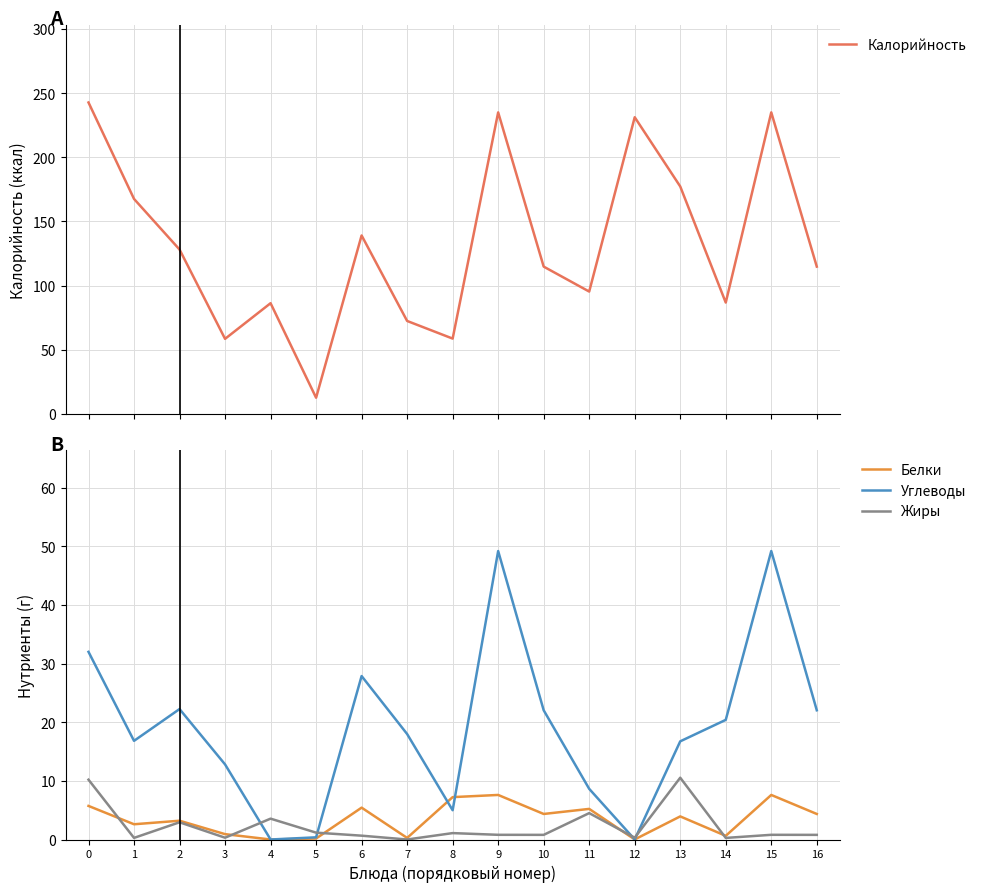

True or false: Калорийность has more than 0 interior local peaks.

True